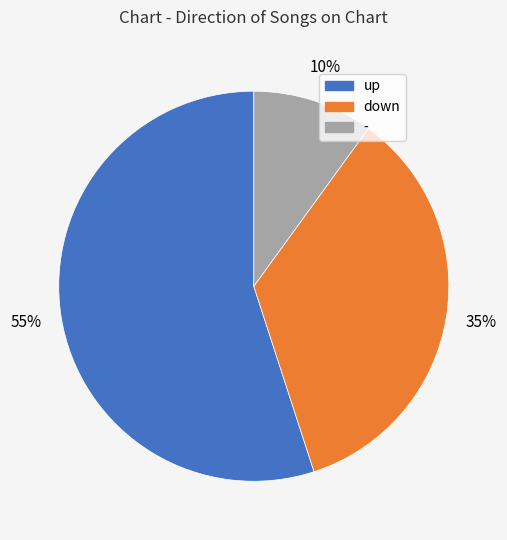

Which slice is the largest?

up